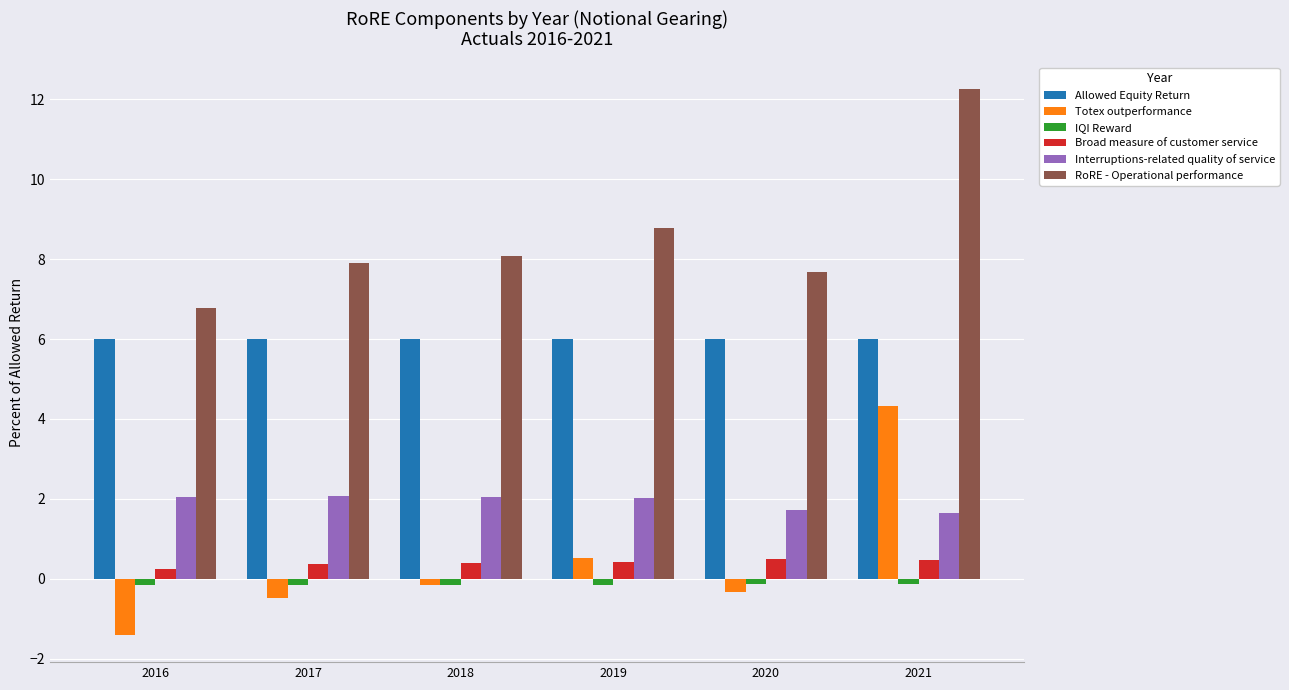

Which series has the widest spread of values?

Totex outperformance